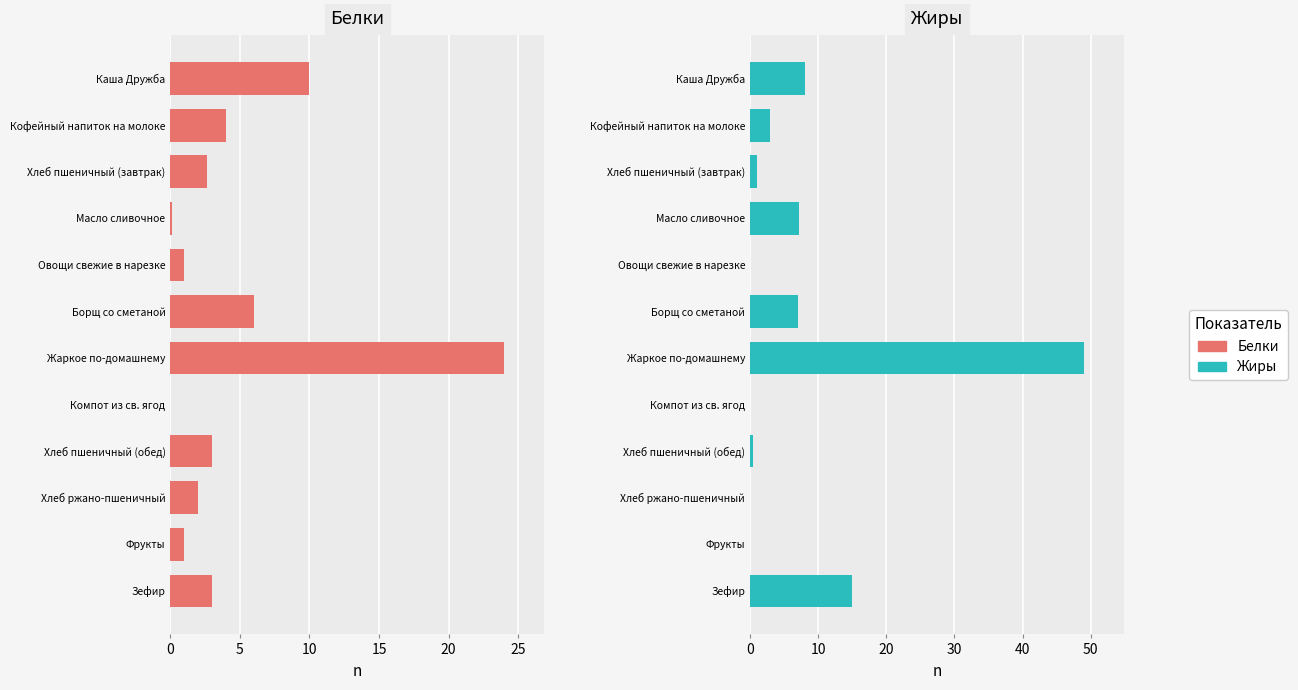

Which series has the widest spread of values?

Жиры